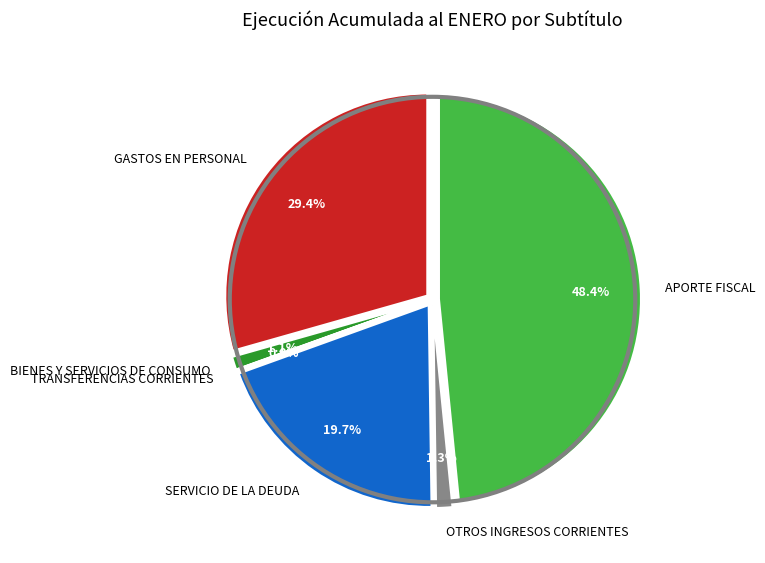

The TRANSFERENCIAS CORRIENTES slice represents 0% of the pie. True or false?

True